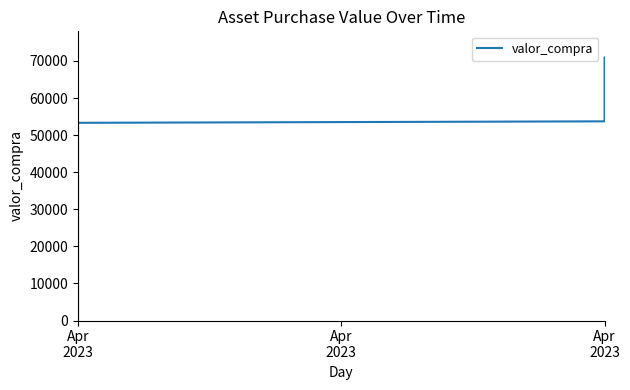

Does the chart have visible grid lines?

No